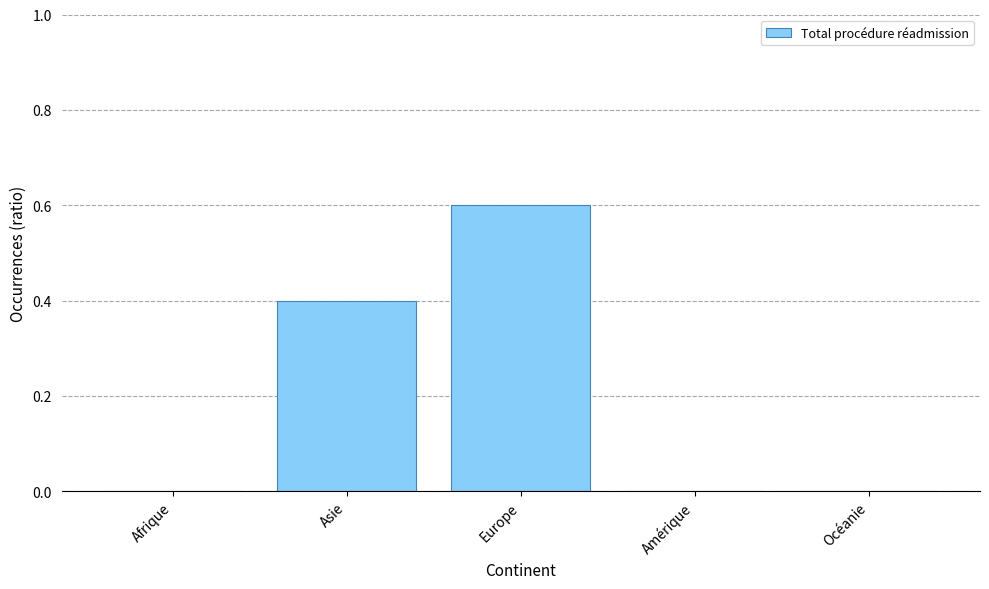

Which label corresponds to the largest value in the chart?

Europe